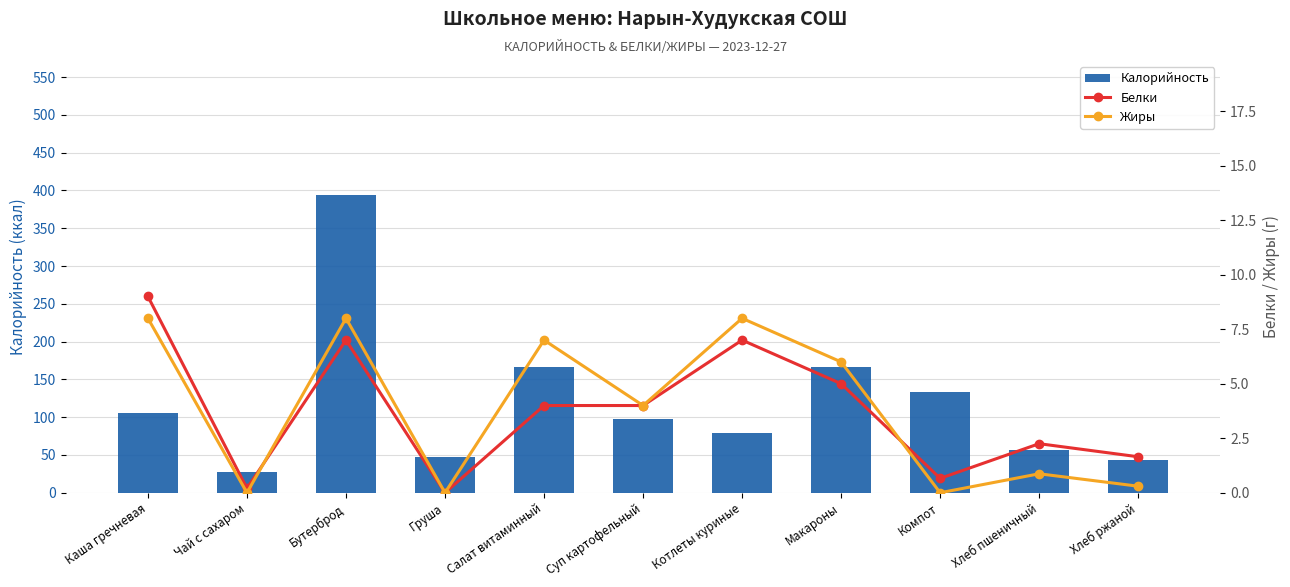

What is the difference between the Калорийность values at Хлеб ржаной and Макароны?

122.5